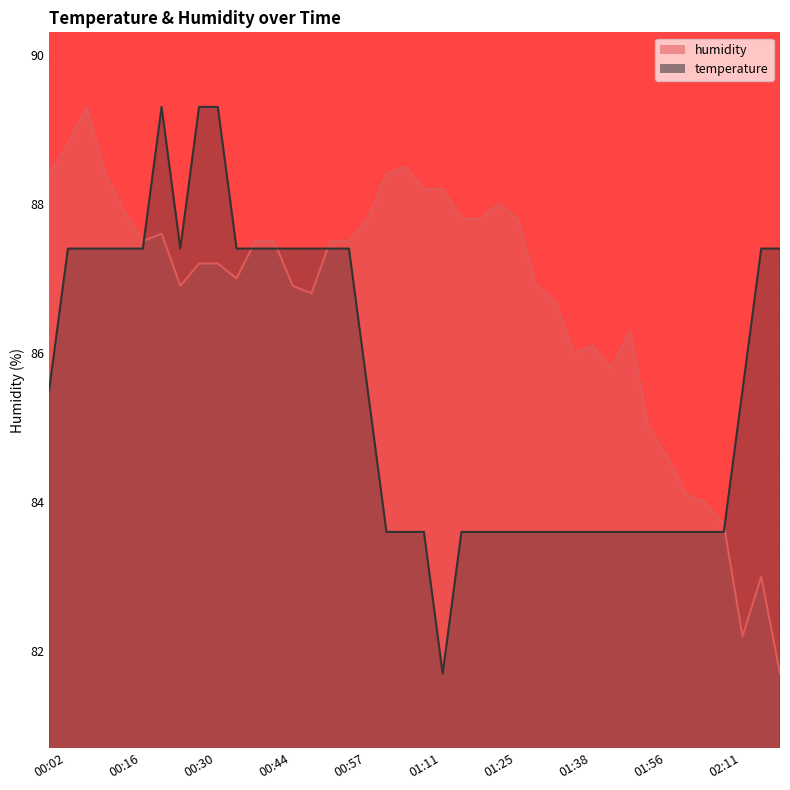

What is the minimum value for humidity?

81.7